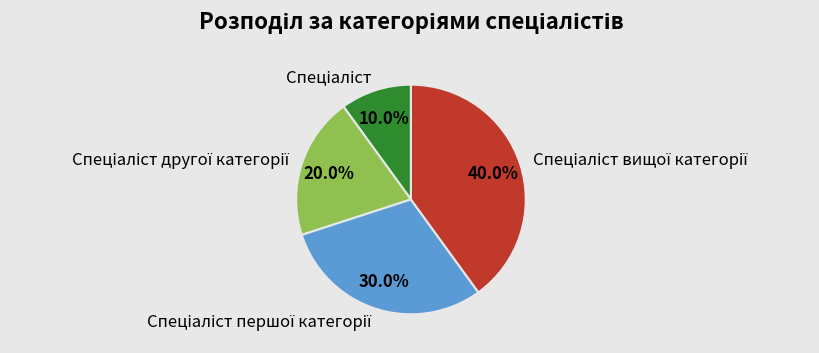

Is there any slice that represents more than half of the pie?

No